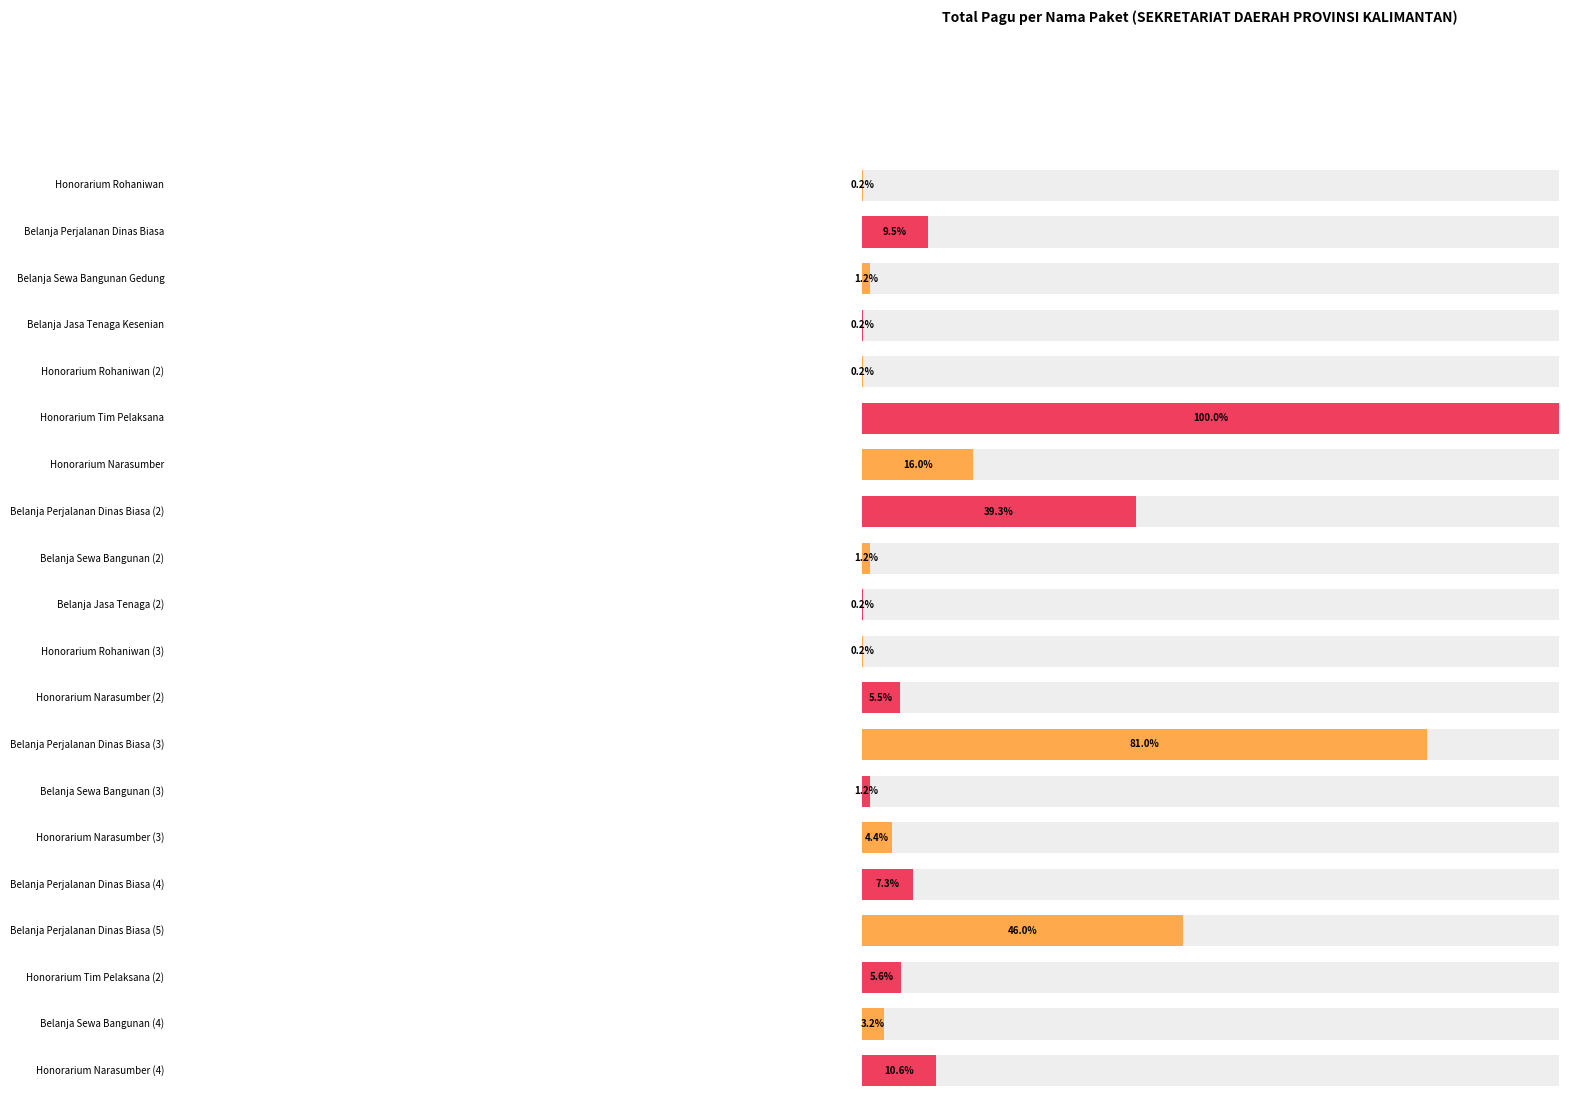

Which category has the lowest value across all series?

Honorarium Rohaniwan